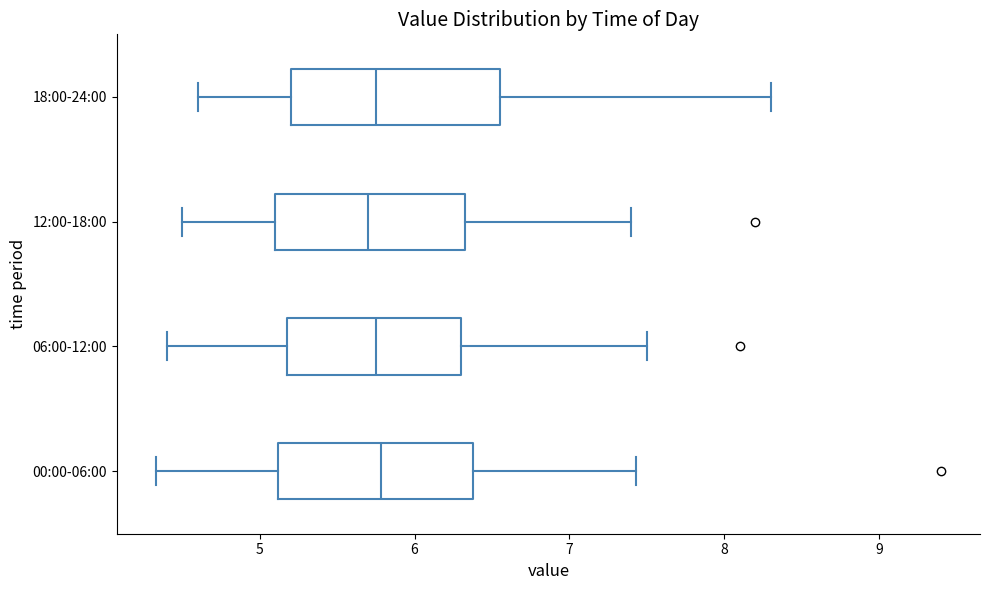

Where is the left edge of the box for 06:00-12:00 on the x-axis? The values are not printed on the chart, so give them approximately, as read against the axis.

5.2